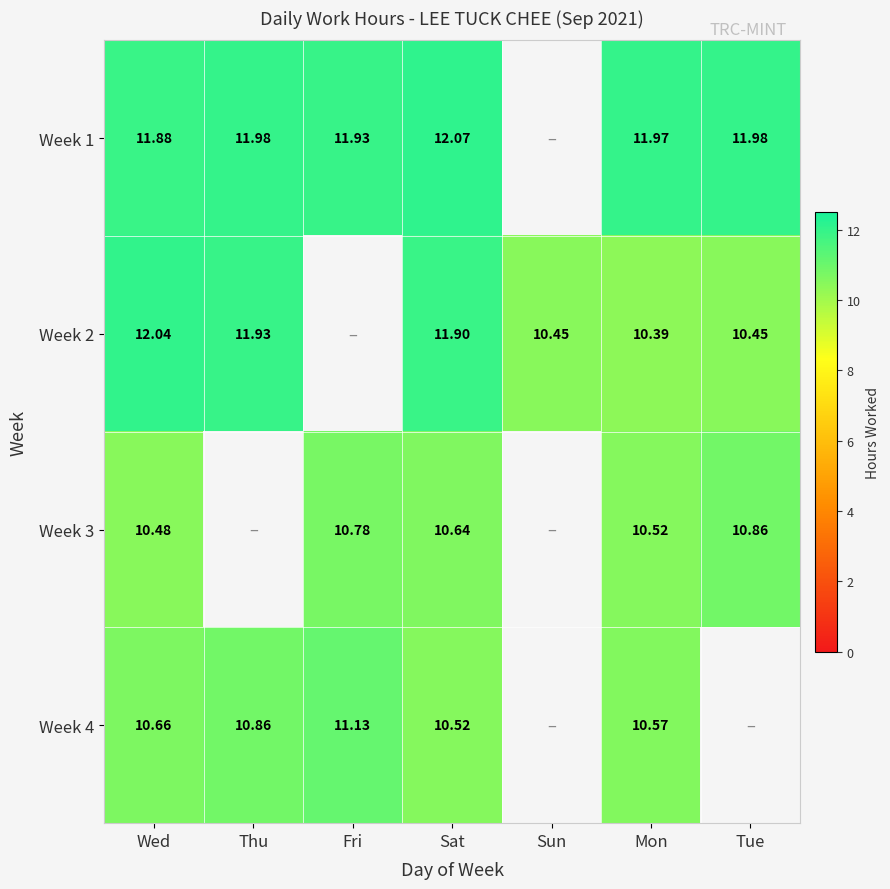

Is the value of Week 2 at Wed greater than the value of Week 1 at Fri?

Yes